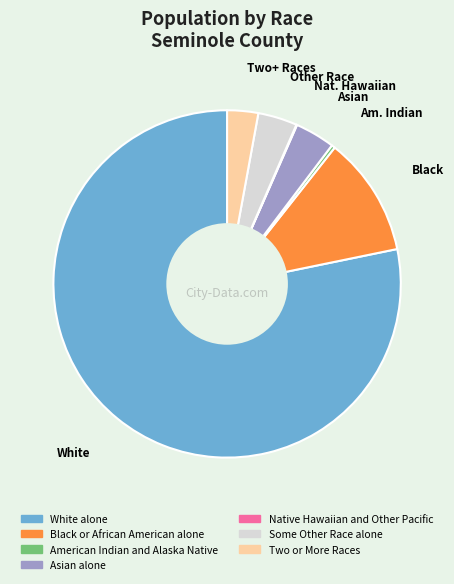

Which category has the biggest portion of the pie?

White alone